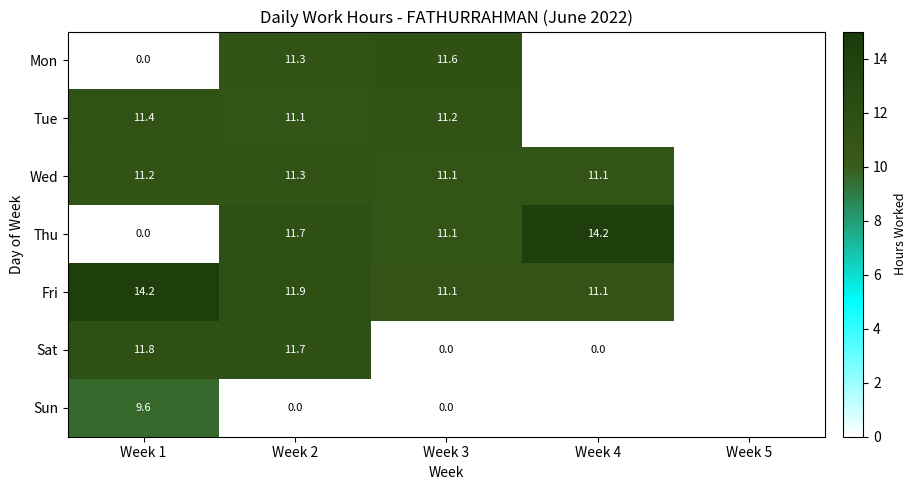

Count the number of categories in the chart.

5